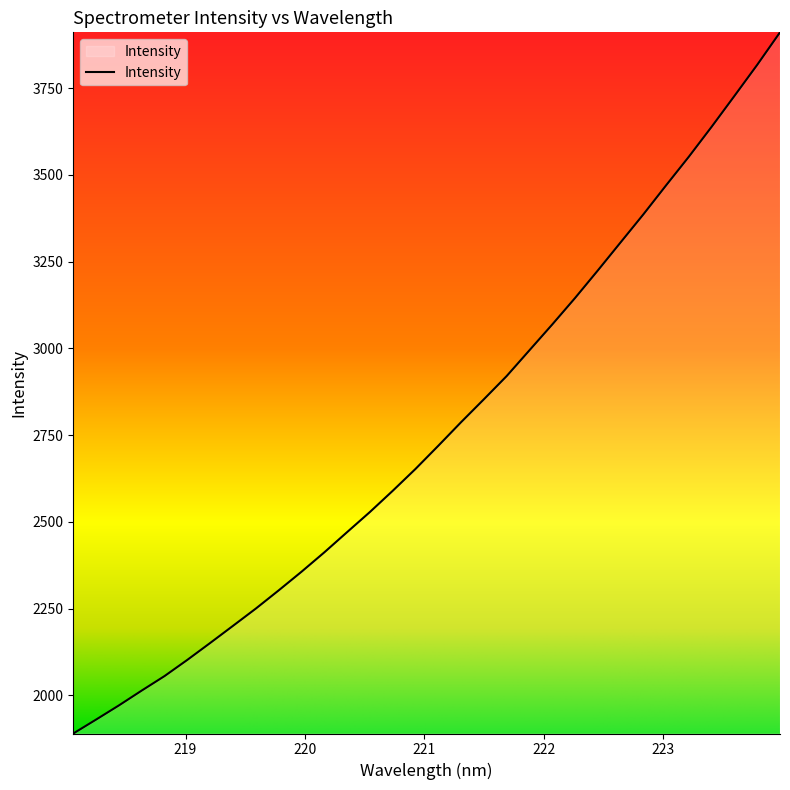

What is the maximum value shown in the chart?

3910.5